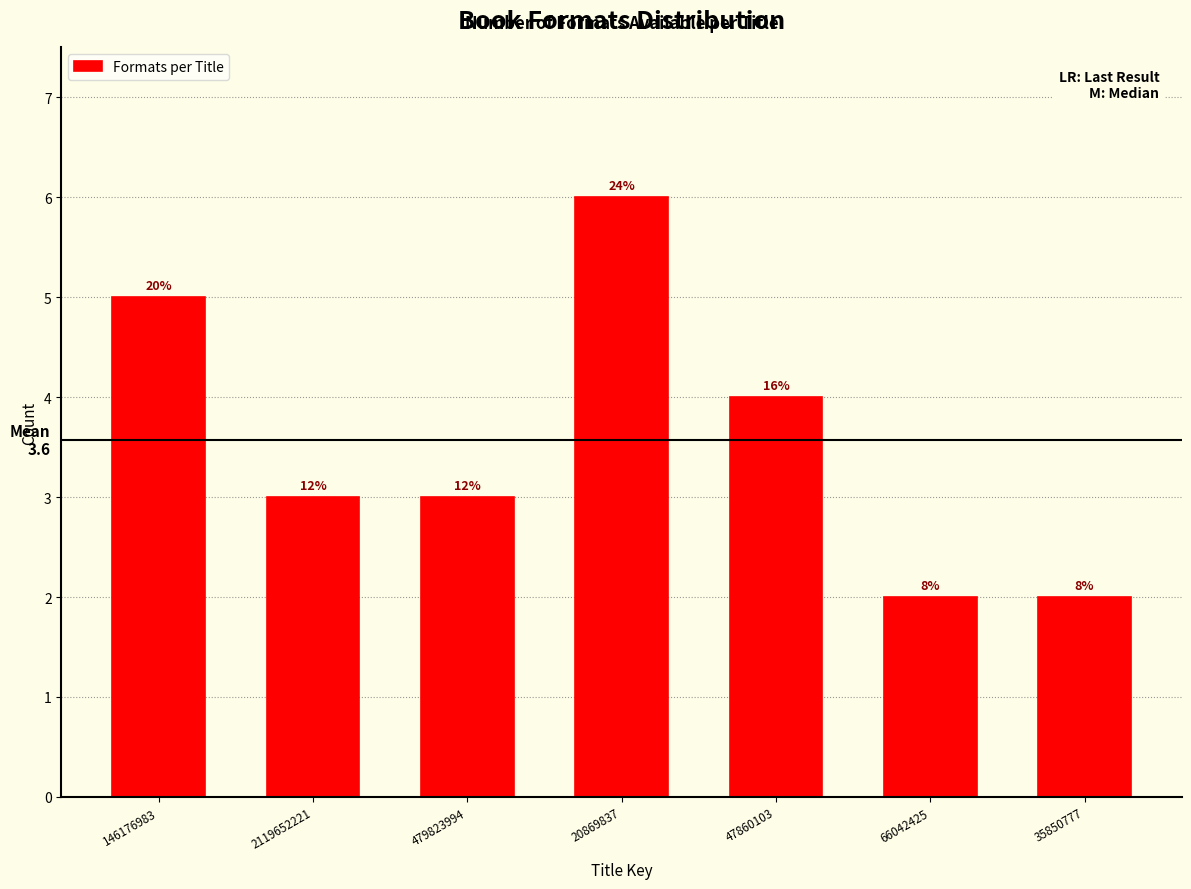

How many bars are there in total?

7